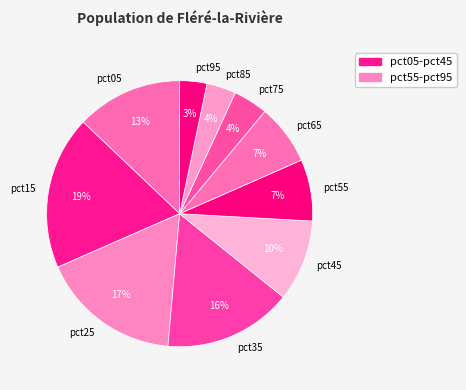

Which category has the biggest portion of the pie?

pct15